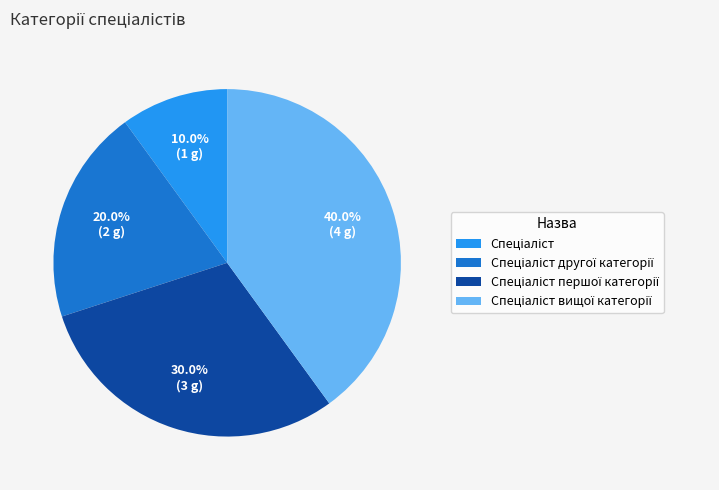

Does any single category account for the majority?

No